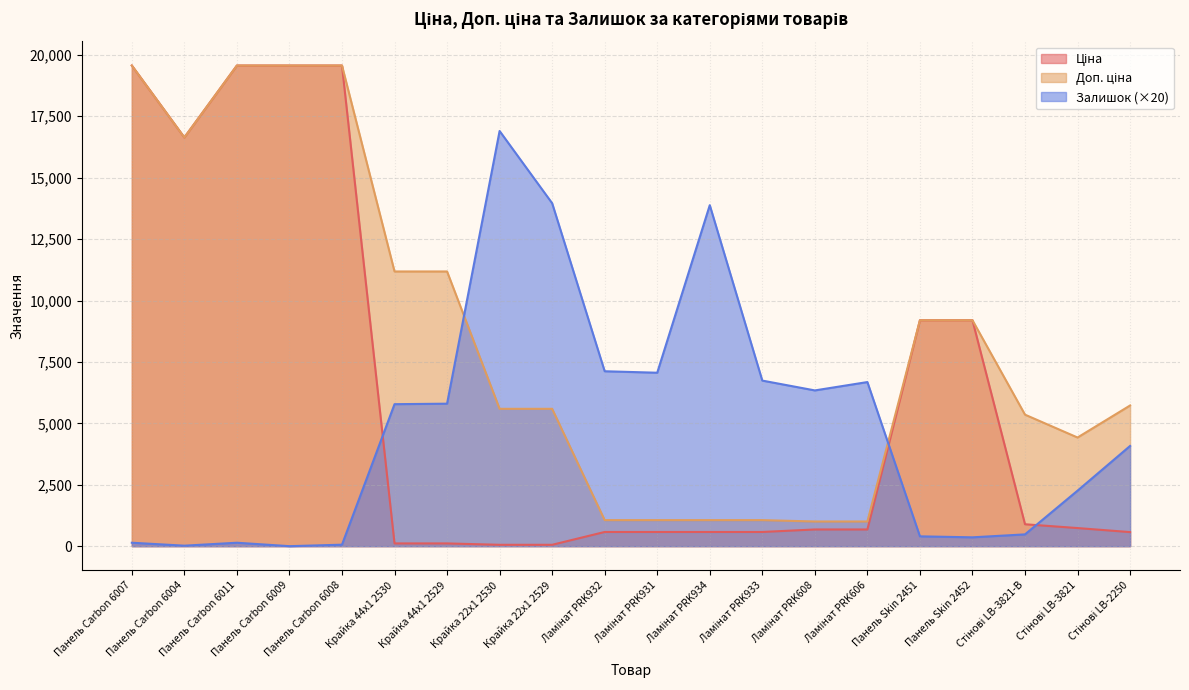

True or false: Залишок has more than 1 points higher than both neighbors.

True